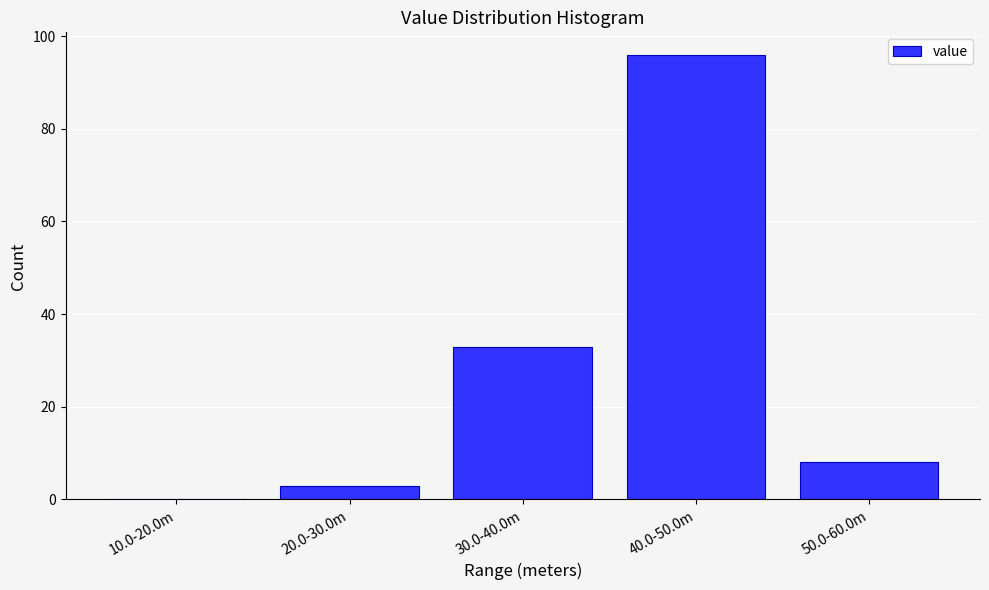

Reading left to right, what are all the values shown in this chart?

10.0-20.0m=0	20.0-30.0m=3	30.0-40.0m=33	40.0-50.0m=96	50.0-60.0m=8